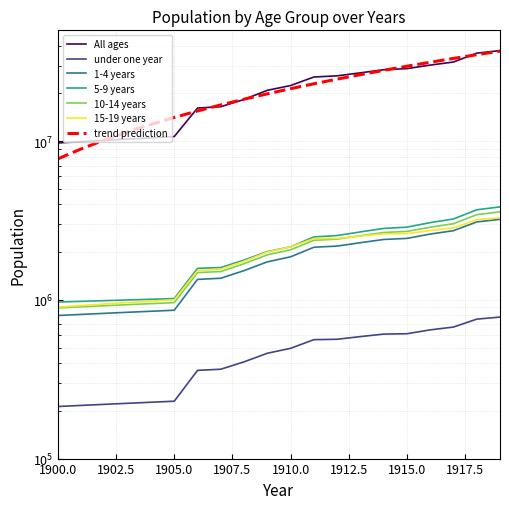

True or false: All ages and 10-14 years cross at least once.

False